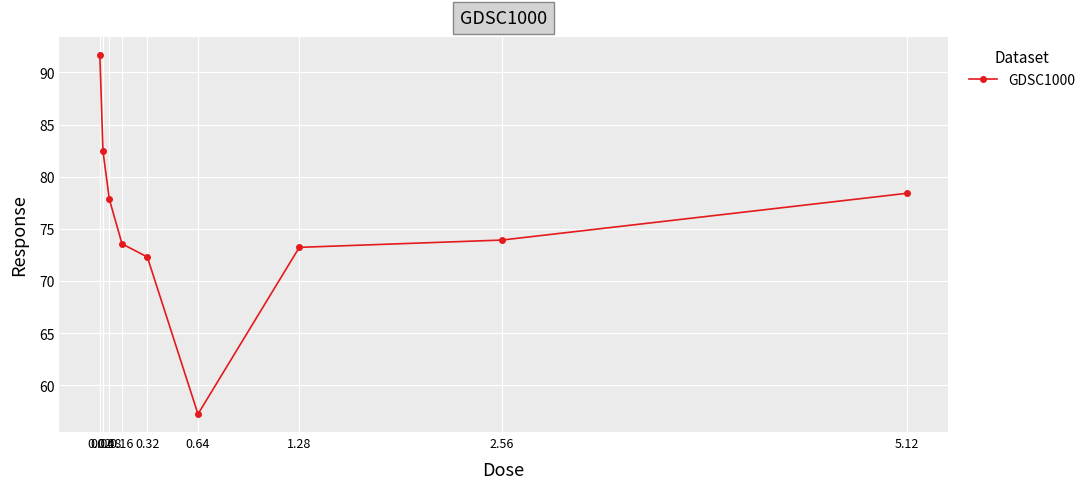

What is the difference between the second highest and second lowest values?

10.1